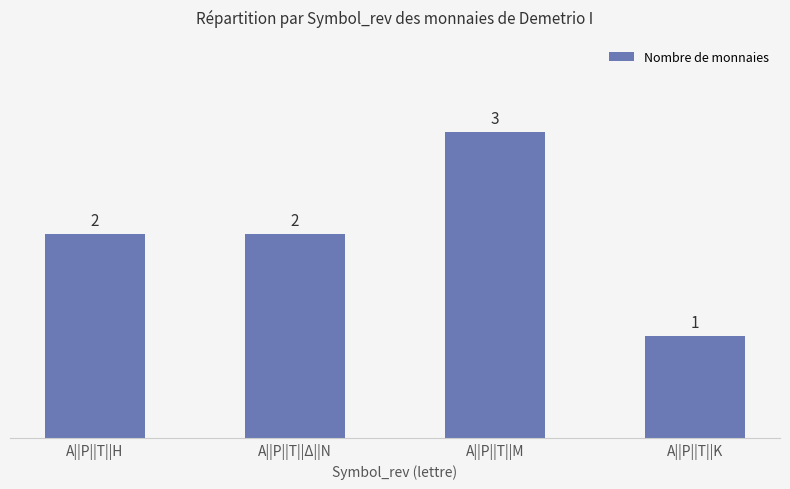

What is the change in value from Α||Ρ||Τ||Η to Α||Ρ||Τ||Μ?

+1